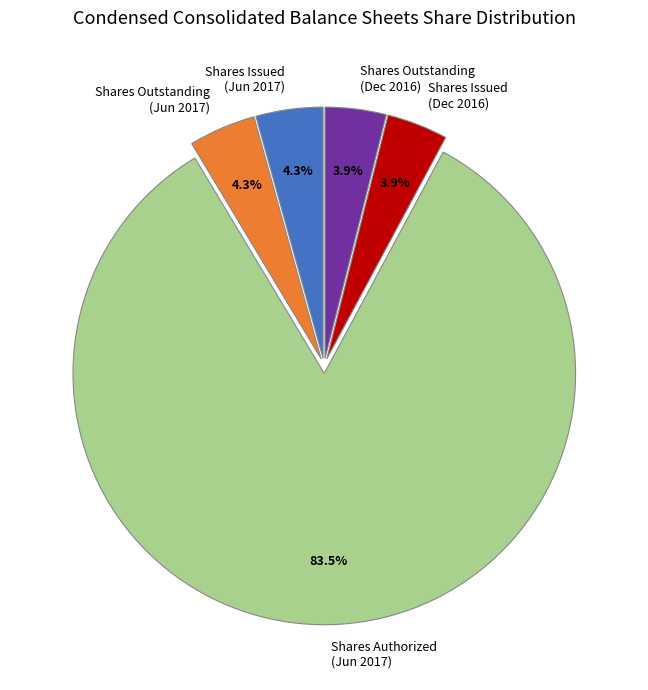

Which has a higher value, Shares Authorized (Jun 2017) or Shares Outstanding (Dec 2016)?

Shares Authorized (Jun 2017)